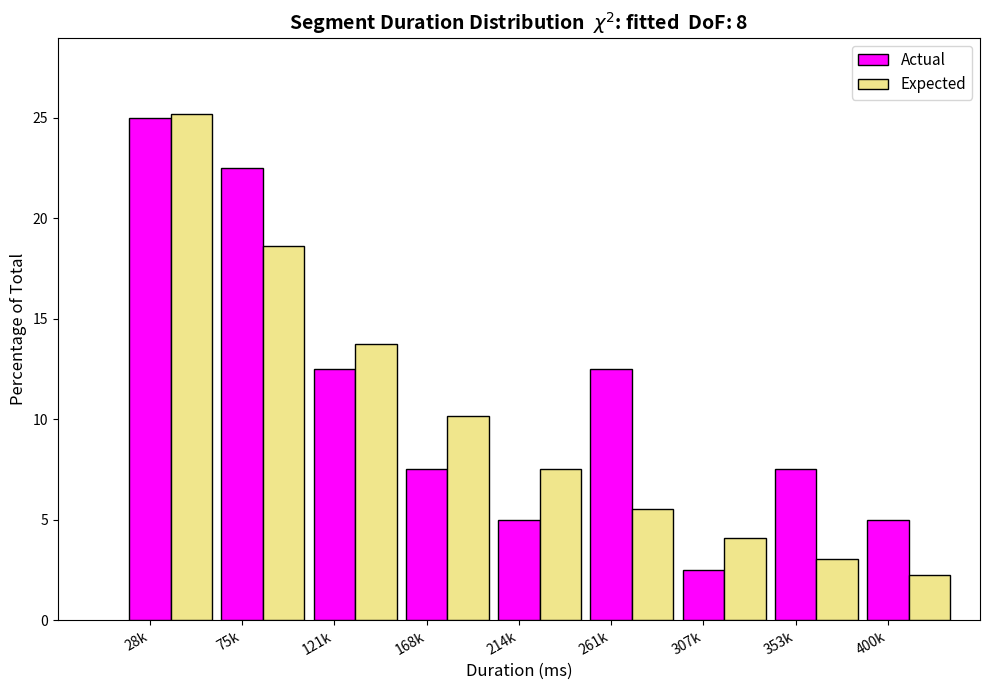

At which label is Expected closest to 13?

121k